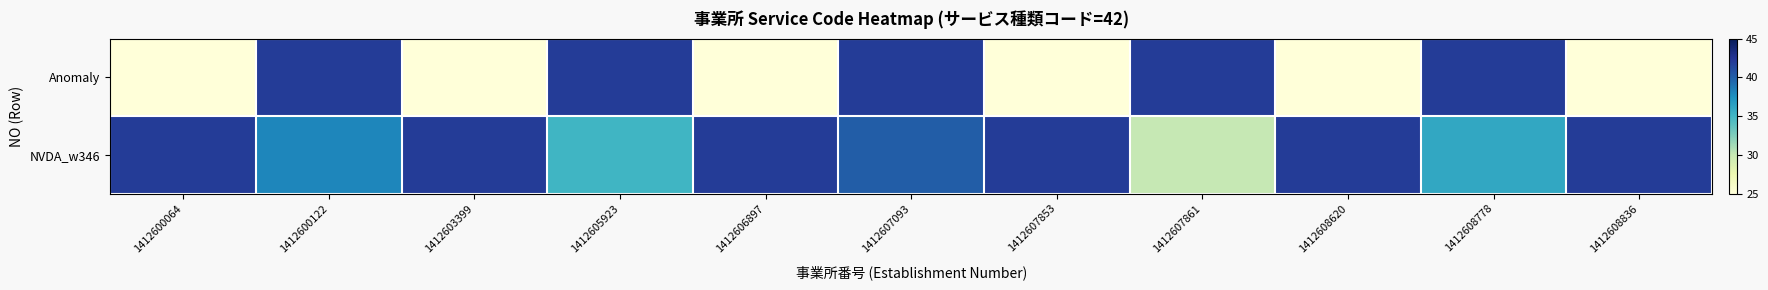

At how many categories does at least one series exceed 27?

11